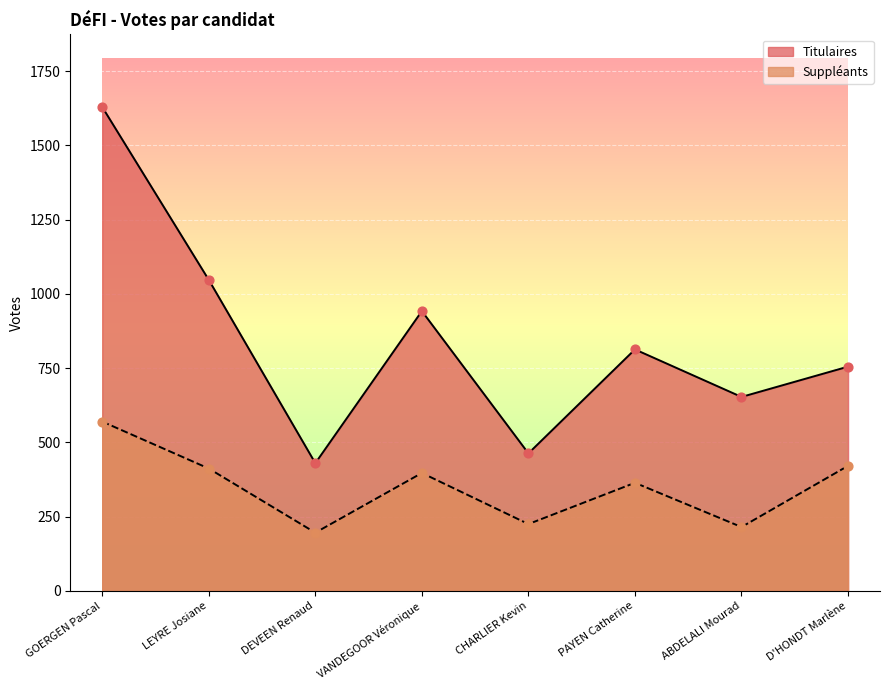

Which series has the largest Y range (max minus min)?

Titulaires